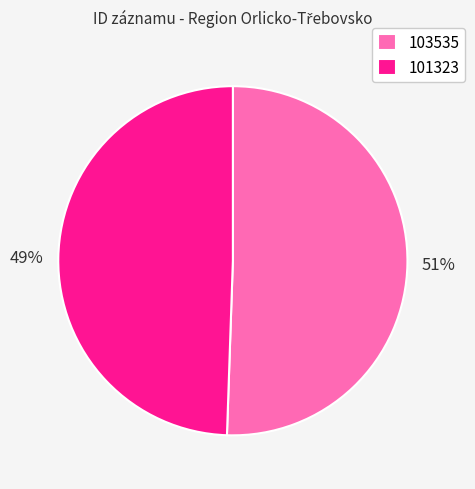

The 101323 slice represents 57% of the pie. True or false?

False